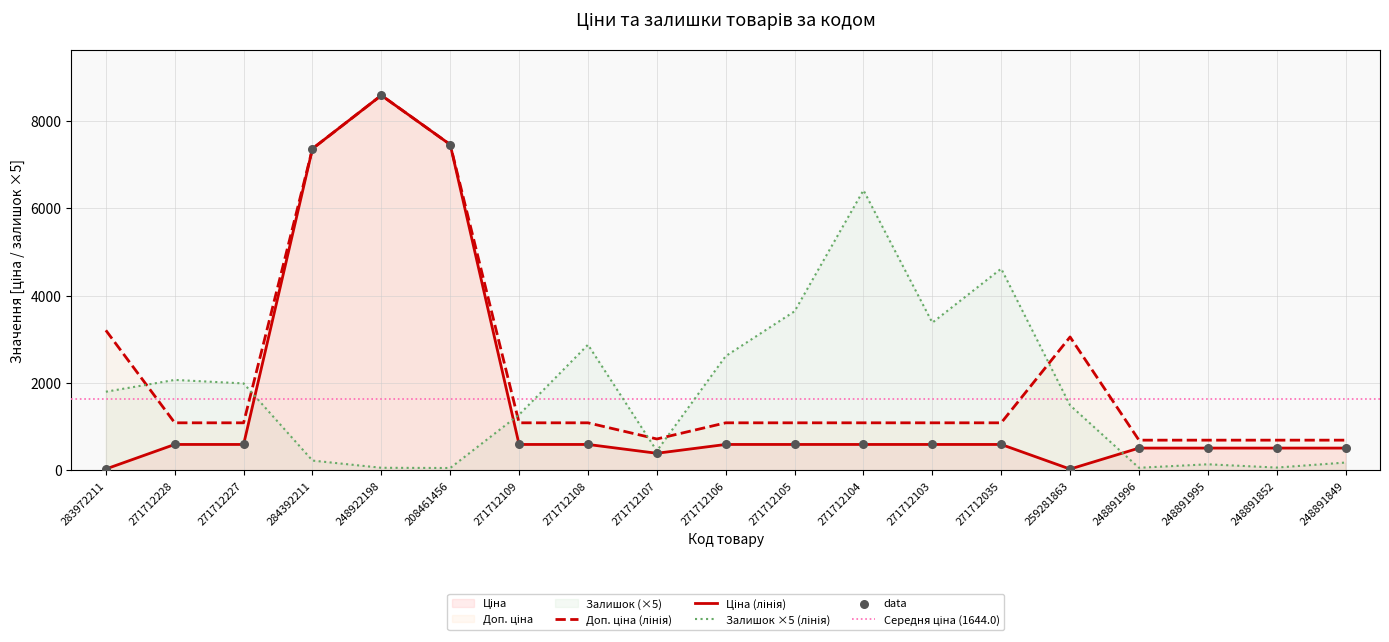

Which series has the largest total across all categories?

Доп. ціна